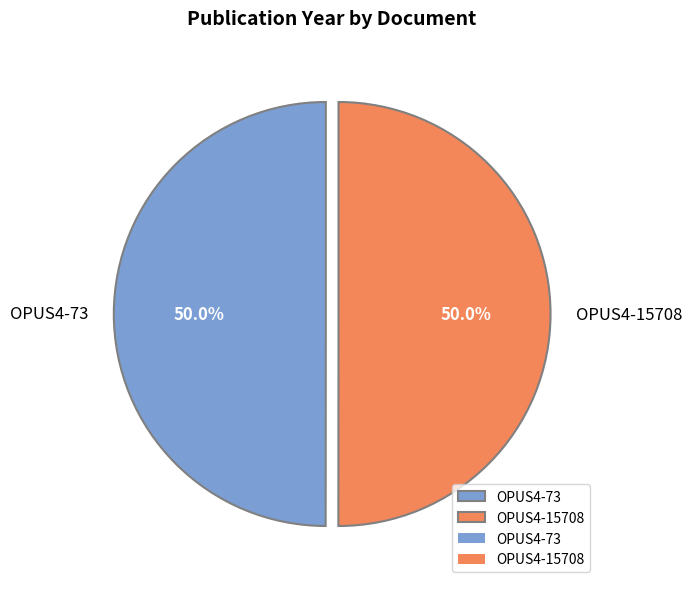

What percentage is the OPUS4-73 slice, to the nearest percent?

50%